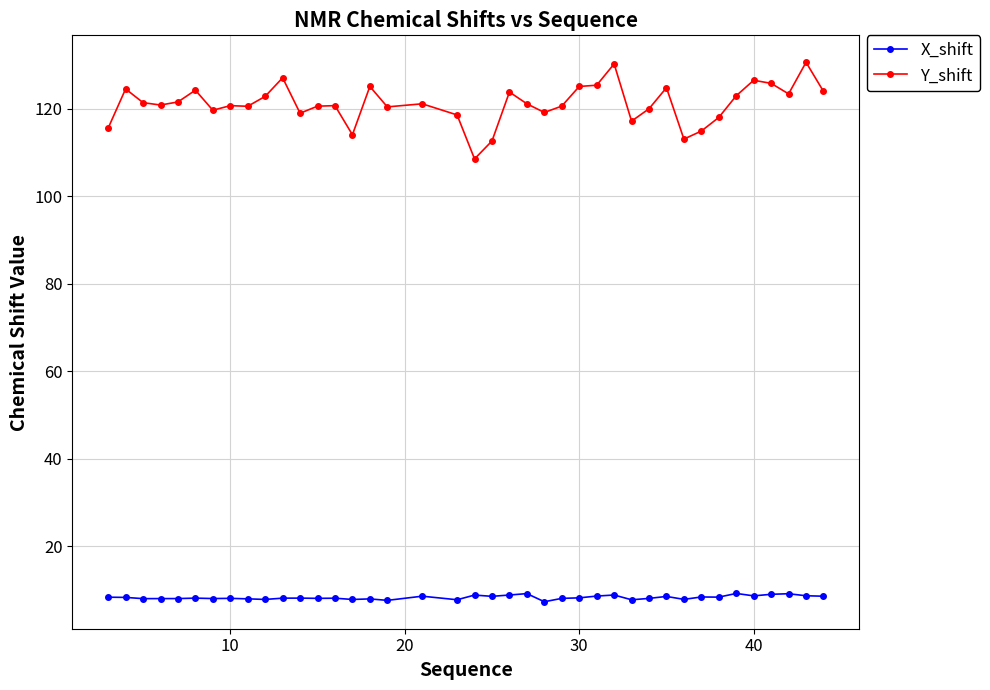

Which series has the widest spread of values?

Y_shift